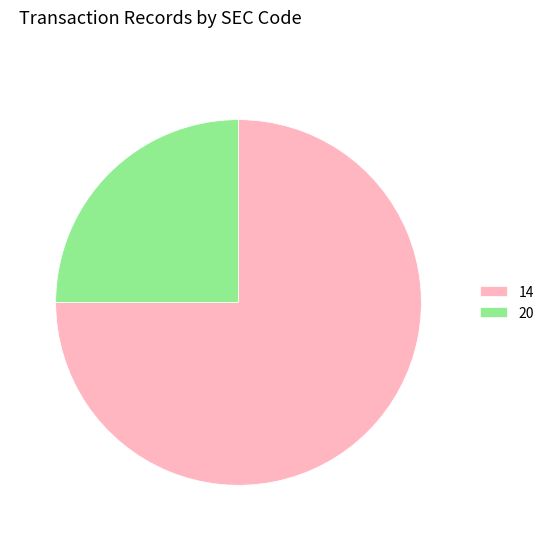

Rank the categories by value from highest to lowest.

14, 20